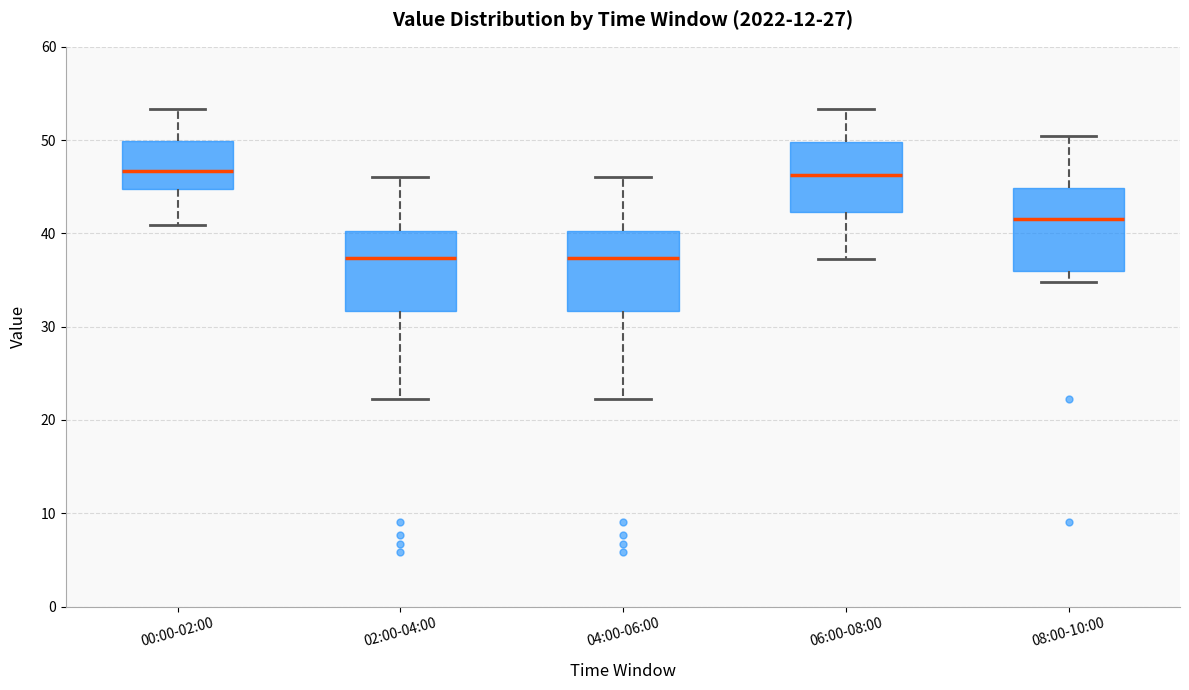

Reading left to right, read every box against the y-axis: the position of its median line, the range the box covers, and the ends of its whiskers. The values are not printed on the chart, so give them approximately, as read against the axis.

00:00-02:00: median 47, box 45 to 50, whiskers 41 to 53
02:00-04:00: median 37, box 32 to 40, whiskers 22 to 46
04:00-06:00: median 37, box 32 to 40, whiskers 22 to 46
06:00-08:00: median 46, box 42 to 50, whiskers 37 to 53
08:00-10:00: median 42, box 36 to 45, whiskers 35 to 50